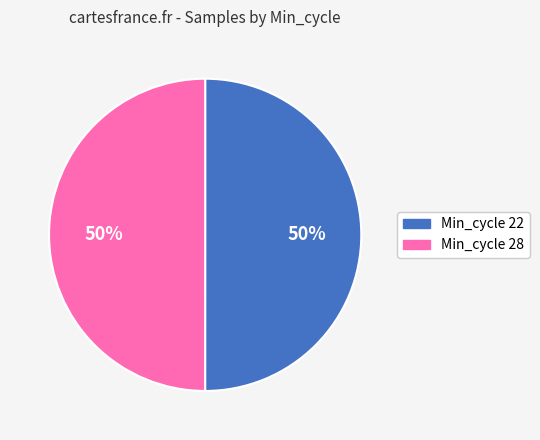

What percentage is the Min_cycle 28 slice, to the nearest percent?

50%